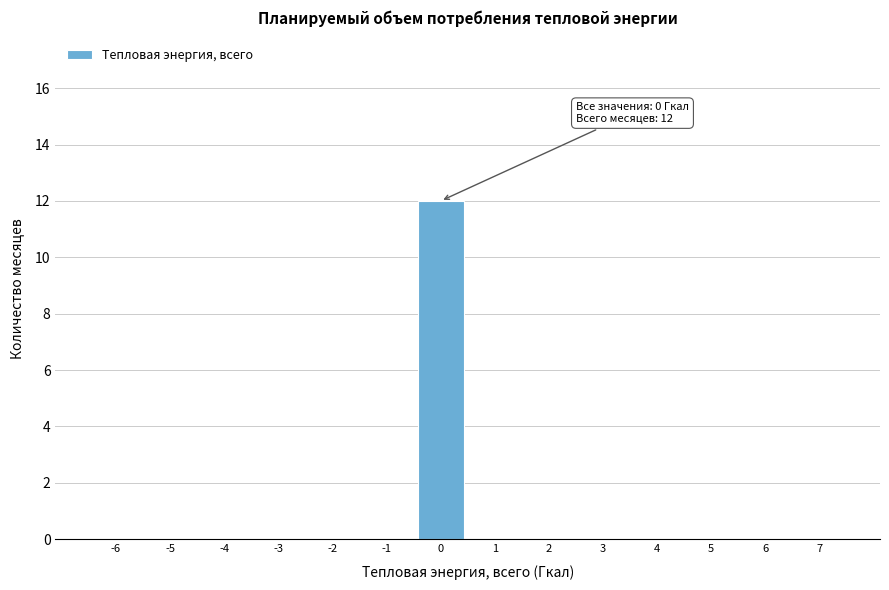

Reading left to right, transcribe all the data shown in this chart.

-6=0	-5=0	-4=0	-3=0	-2=0	-1=0	0=12	1=0	2=0	3=0	4=0	5=0	6=0	7=0